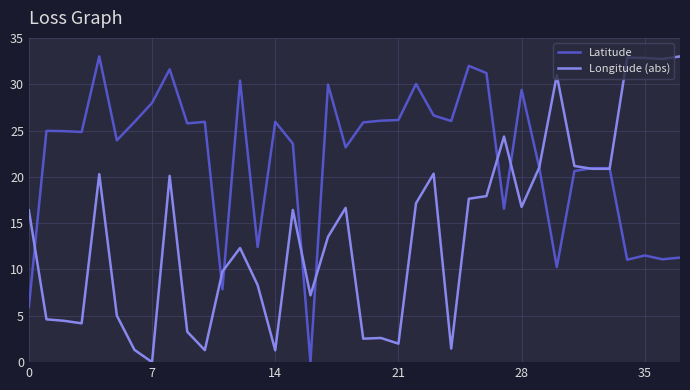

What is the maximum value shown in the chart?

33.0